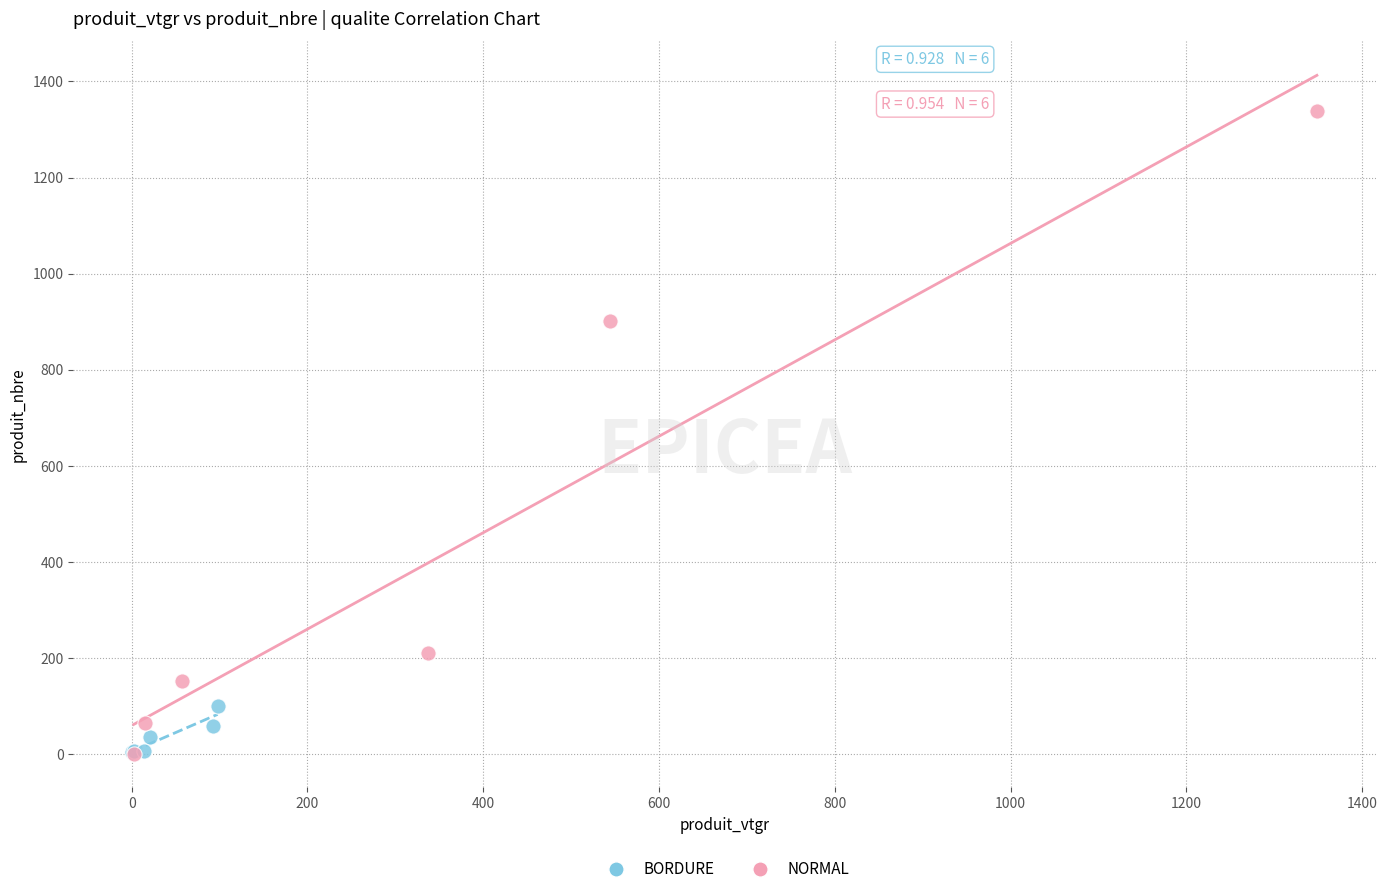

Which series reaches the maximum Y coordinate?

NORMAL